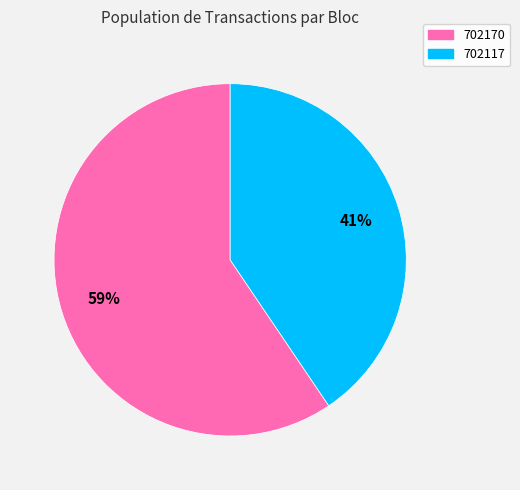

To the nearest percent, what is the average slice percentage?

50%